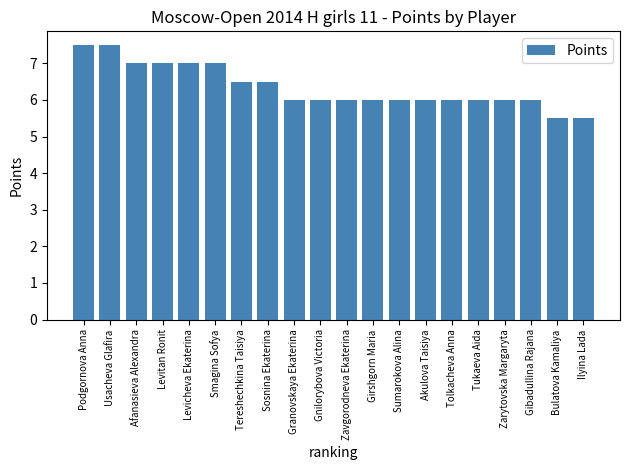

Approximately how many times larger is the value at Granovskaya Ekaterina compared to Akulova Taisiya?

1.0